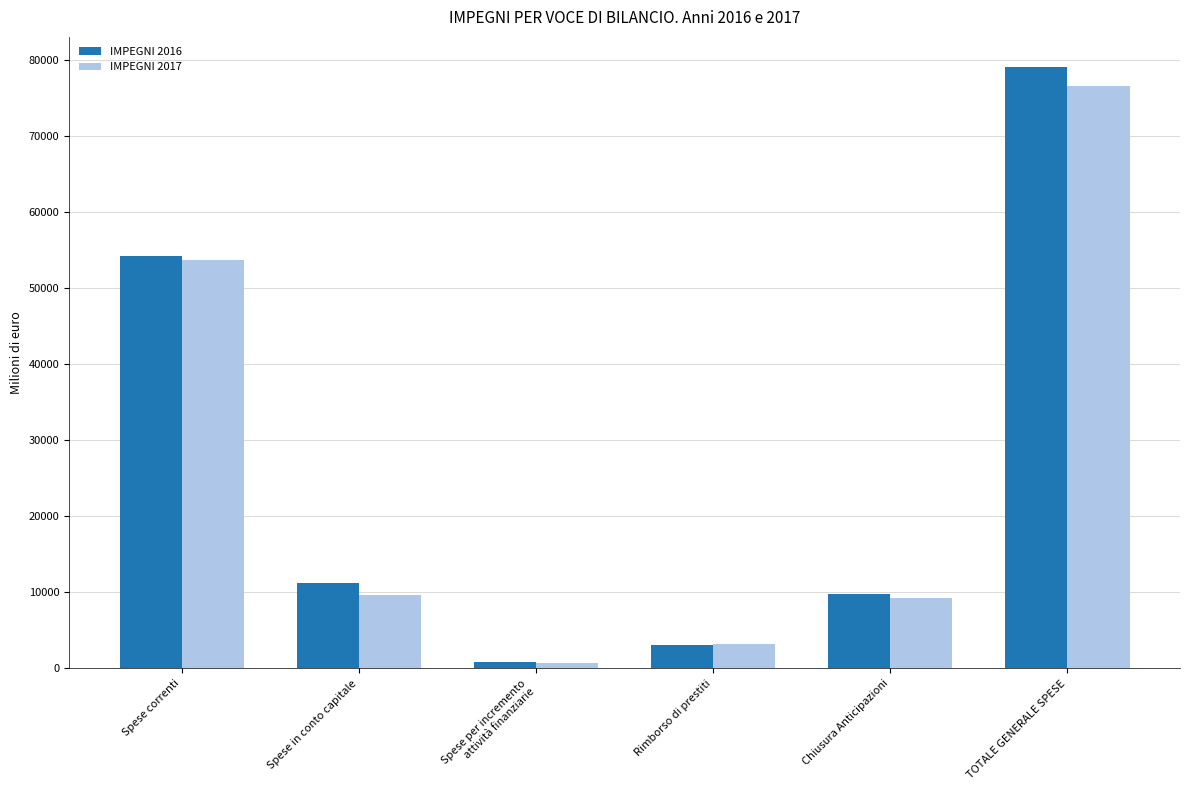

Does the chart contain any negative values?

No